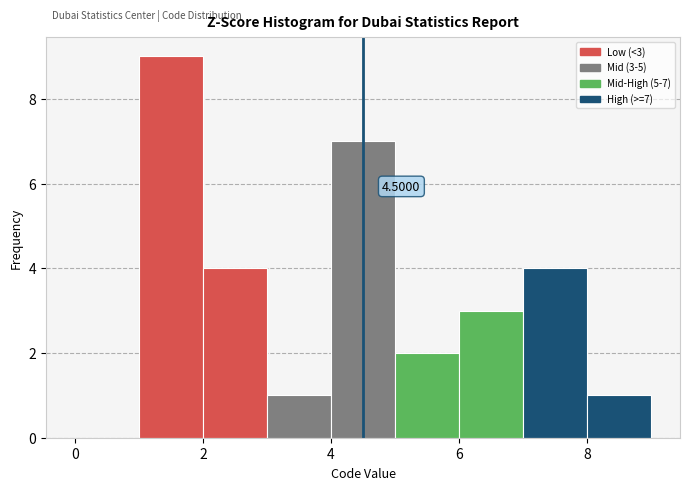

Which range on the x-axis has the tallest bar?

1 to 2